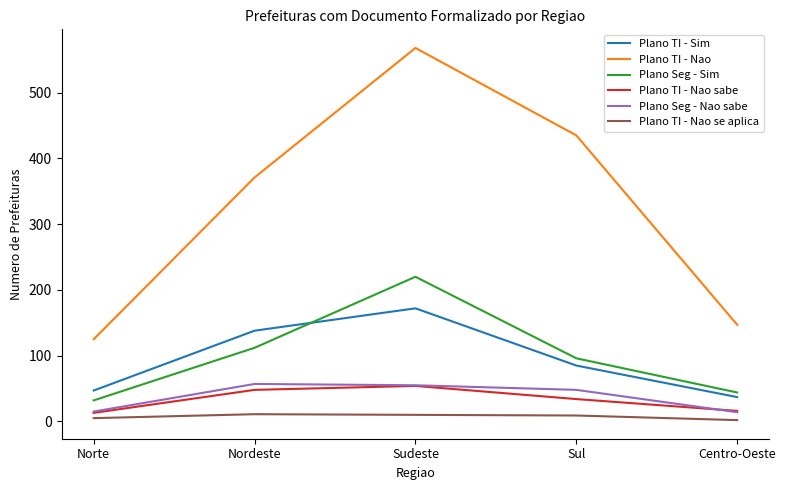

What is the maximum value shown in the chart?

568